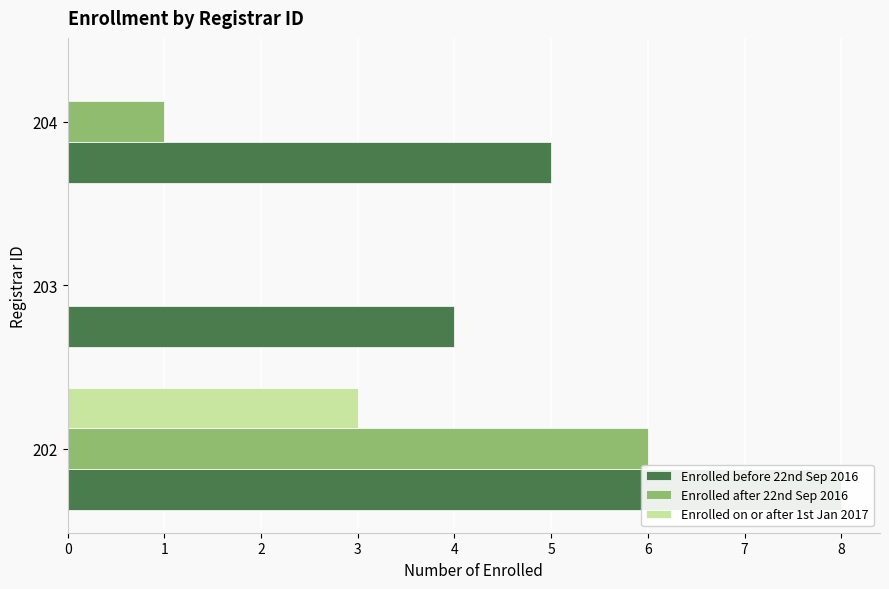

What is the difference between the Enrolled before 22nd Sep 2016 values at 203 and 204?

1